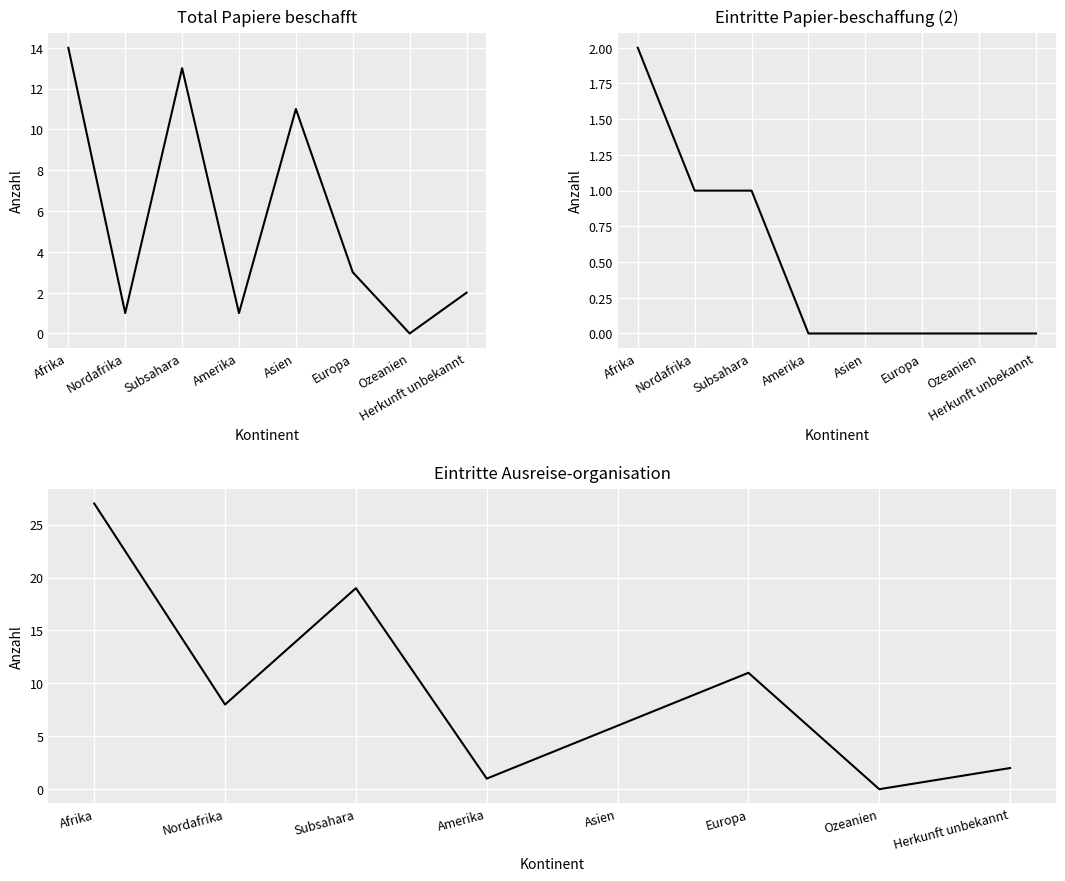

Read the col_2 (Total Papiere beschafft) value at Herkunft unbekannt.

2